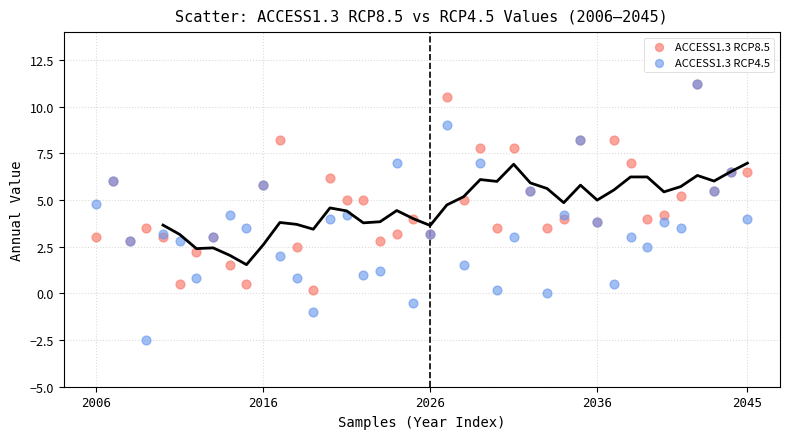

What are all the series names shown in the legend?

ACCESS1.3 RCP8.5, ACCESS1.3 RCP4.5